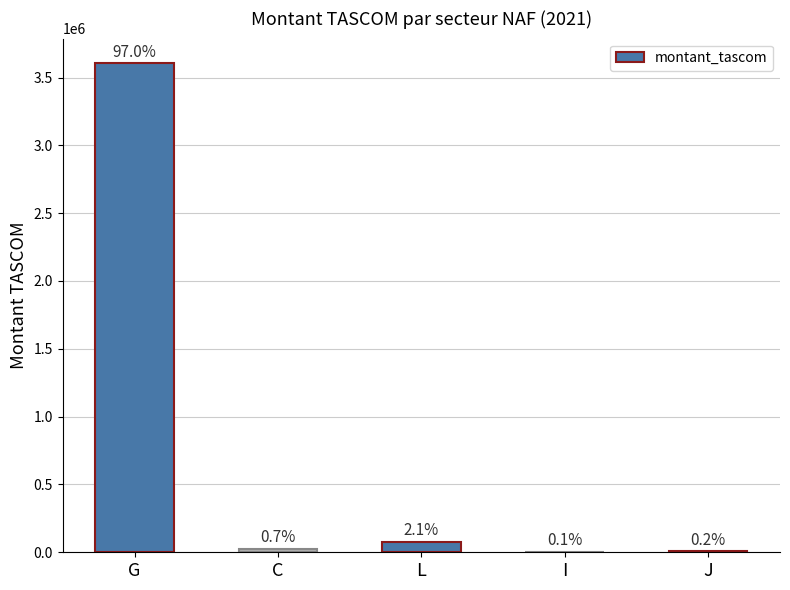

How many data points are above 25405?

2